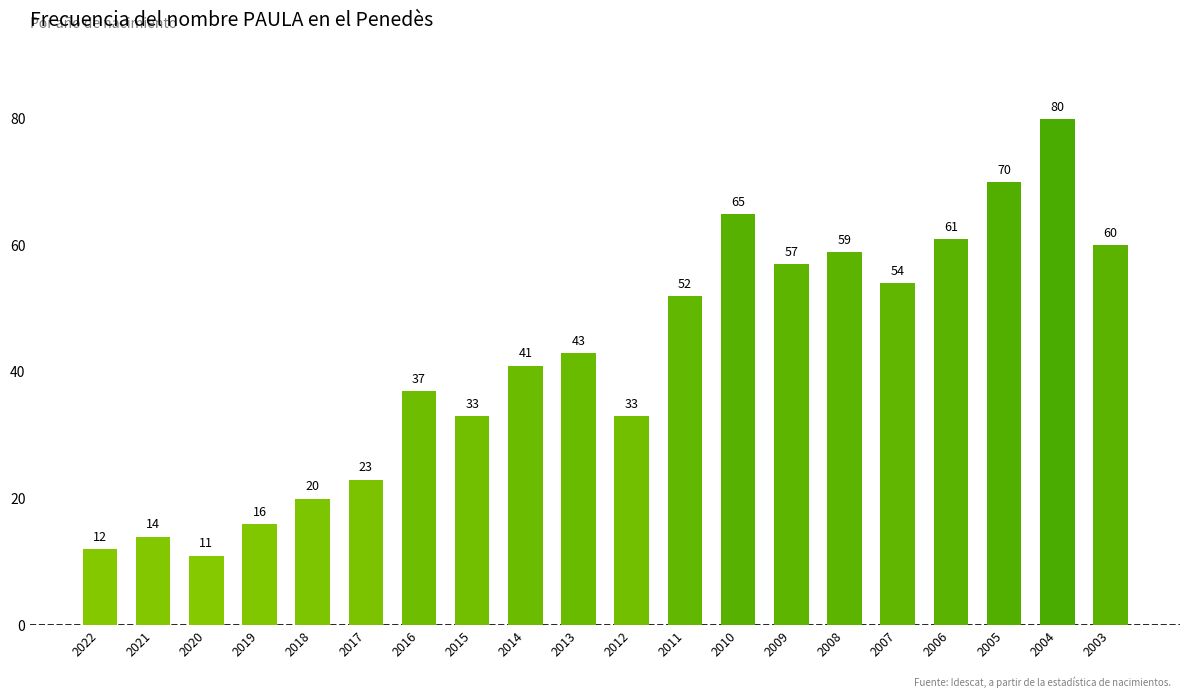

Approximately how many times larger is the value at 2007 compared to 2014?

1.3